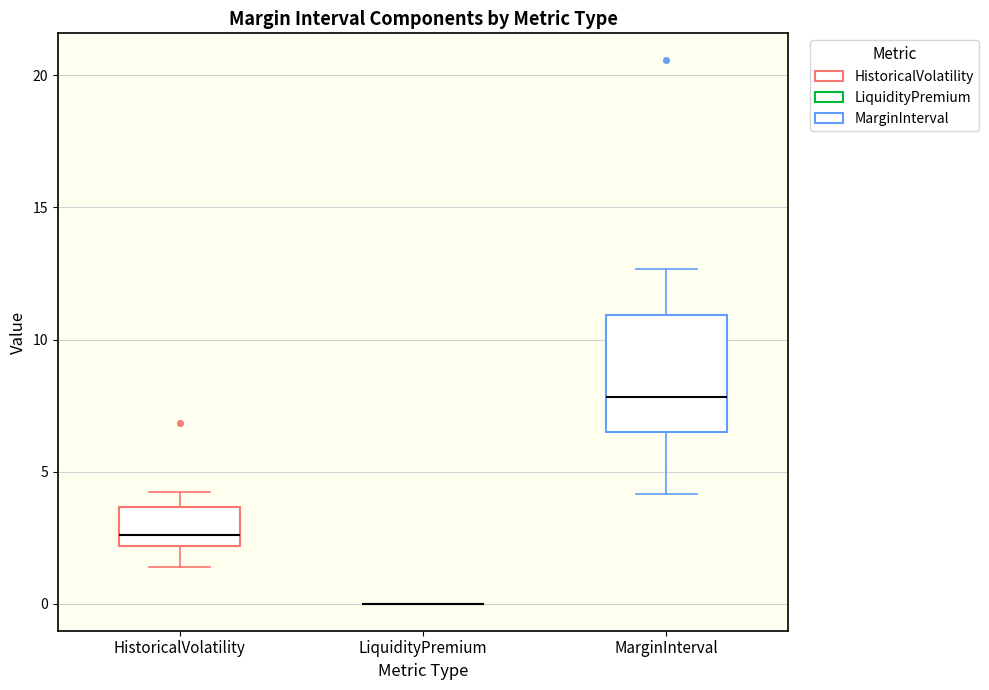

Where does the median line of the box for MarginInterval sit on the y-axis? The values are not printed on the chart, so give them approximately, as read against the axis.

8.0